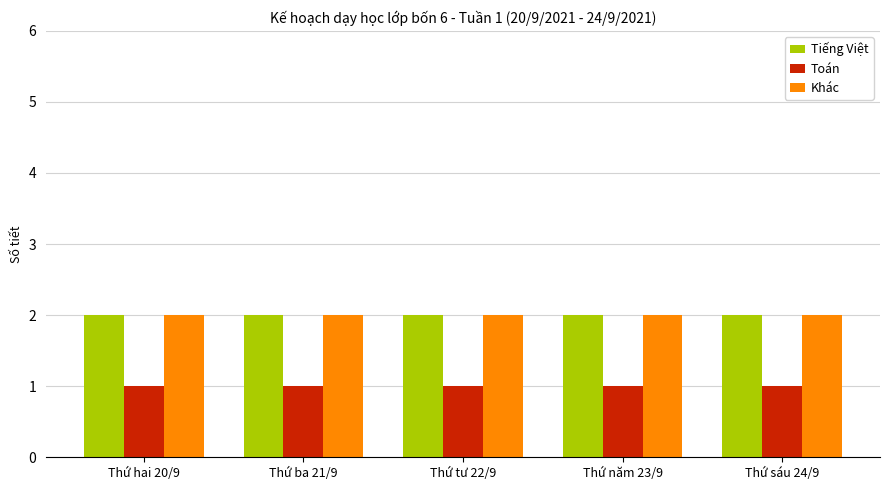

What value does the Toán series have at Thứ sáu 24/9?

1